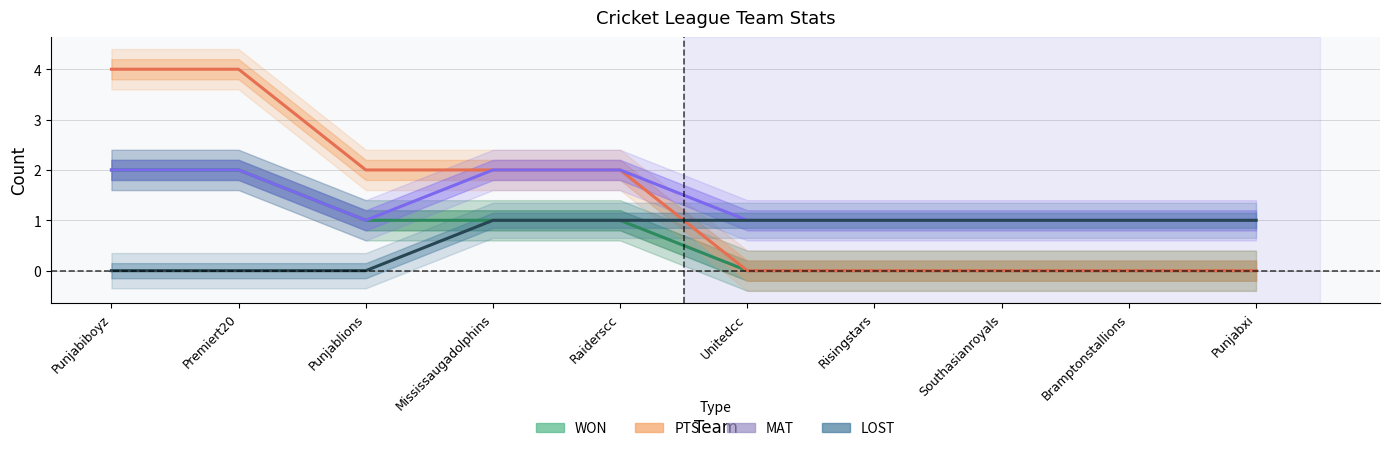

Rank the categories by MAT value from highest to lowest.

Punjabiboyz, Premiert20, Mississaugadolphins, Raiderscc, Punjablions, Unitedcc, Risingstars, Southasianroyals, Bramptonstallions, Punjabxi